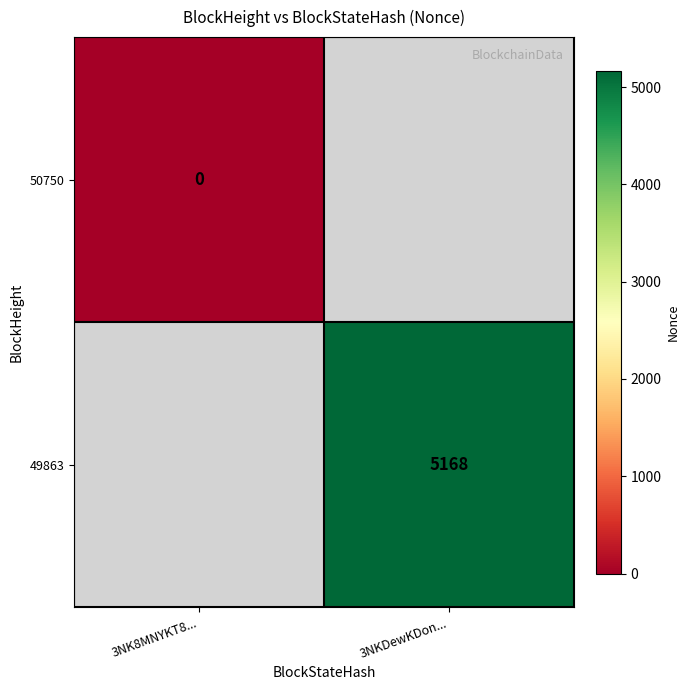

Which series has the largest total across all categories?

49863